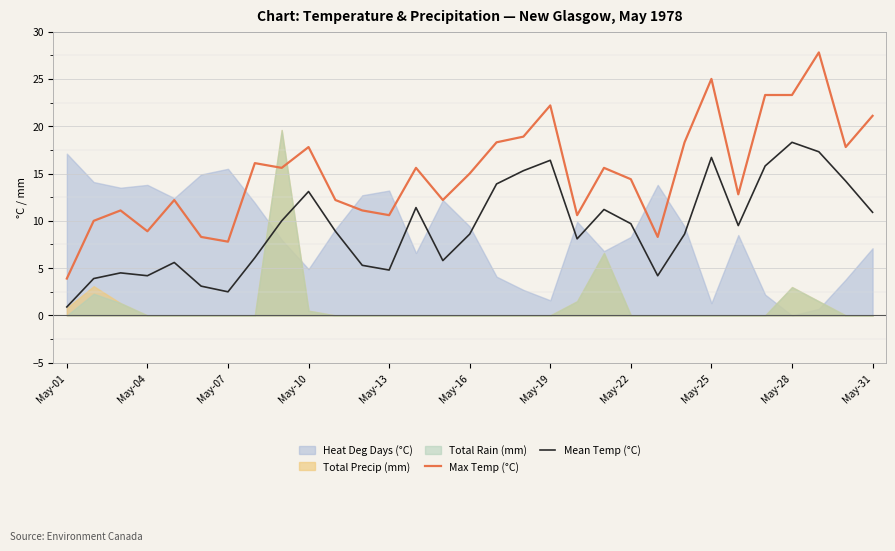

What value does the Mean Temp (°C) series have at May-25?

16.7